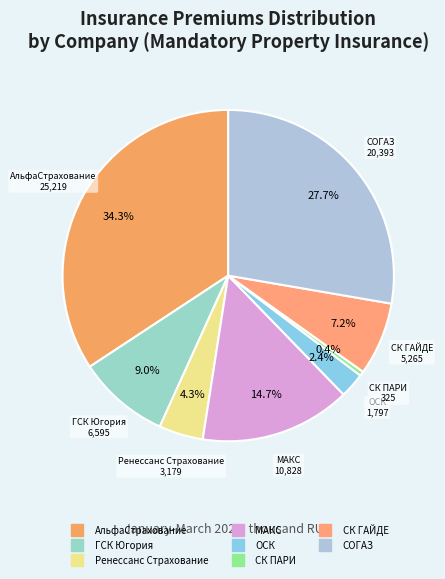

How many segments does this pie chart have?

8